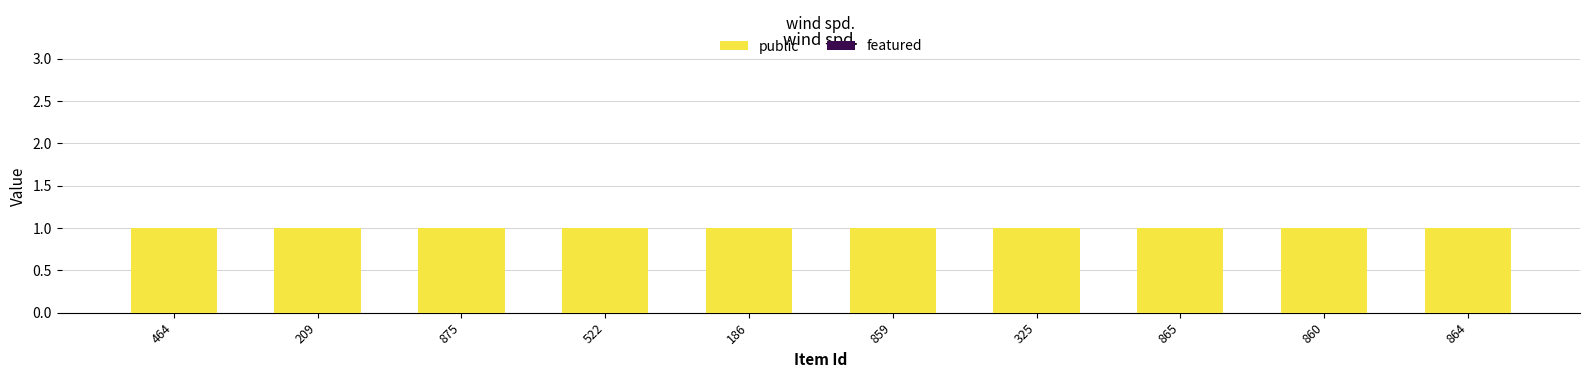

Which category has the lowest value across all series?

464